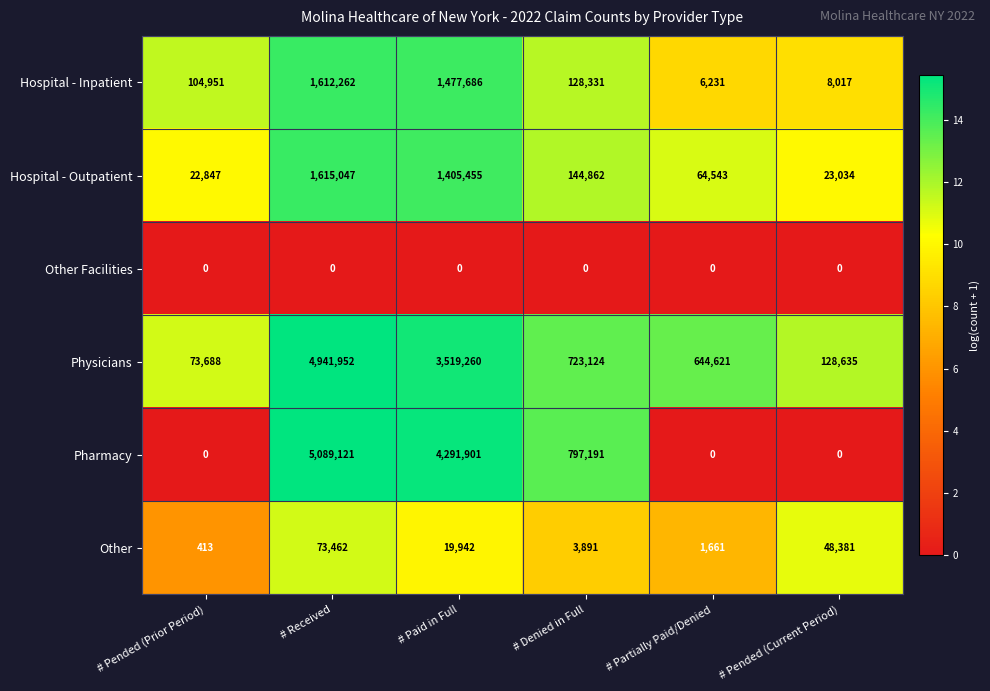

How many series are shown in this chart?

6